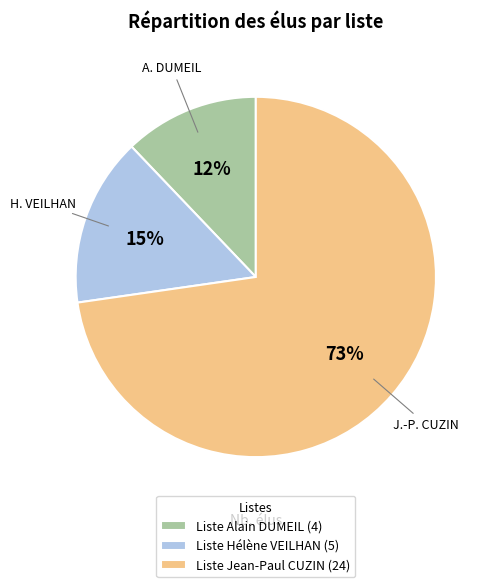

Which slice is the largest?

Liste Jean-Paul CUZIN